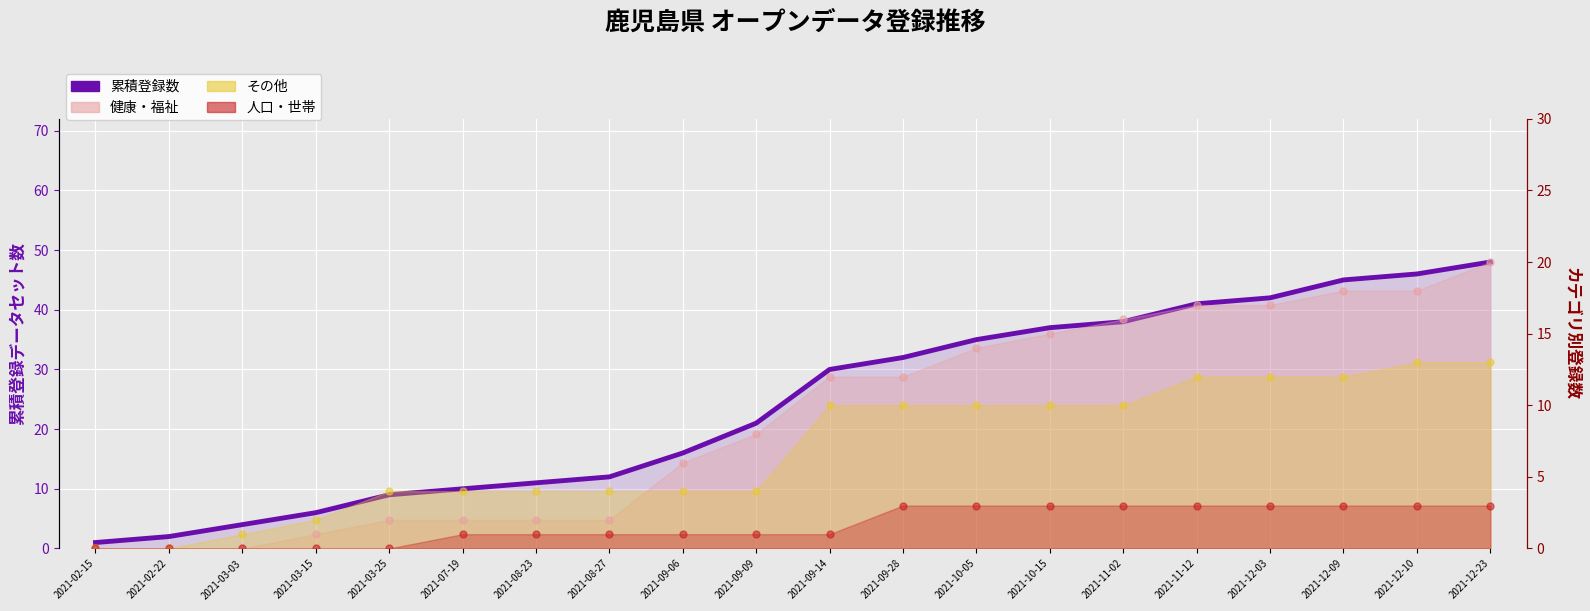

Rank the categories by value from lowest to highest.

2021-02-15, 2021-02-22, 2021-03-03, 2021-03-15, 2021-03-25, 2021-07-19, 2021-08-23, 2021-08-27, 2021-09-06, 2021-09-09, 2021-09-14, 2021-09-28, 2021-10-05, 2021-10-15, 2021-11-02, 2021-11-12, 2021-12-03, 2021-12-09, 2021-12-10, 2021-12-23